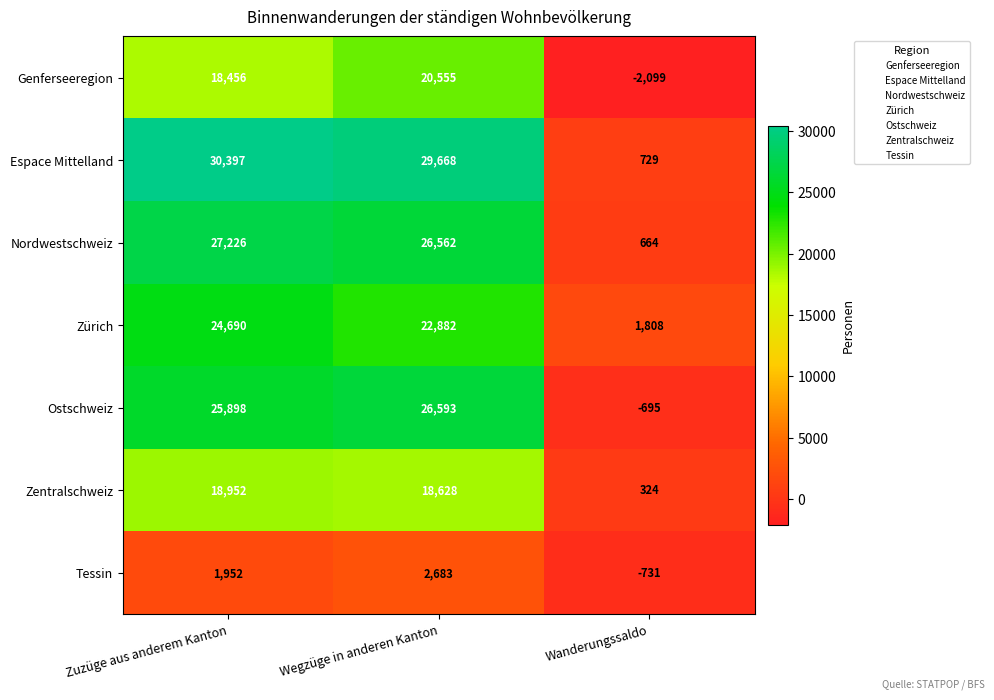

Reading right to left, transcribe all the data shown in this chart.

Genferseeregion: -2099	20555	18456
Espace Mittelland: 729	29668	30397
Nordwestschweiz: 664	26562	27226
Zürich: 1808	22882	24690
Ostschweiz: -695	26593	25898
Zentralschweiz: 324	18628	18952
Tessin: -731	2683	1952